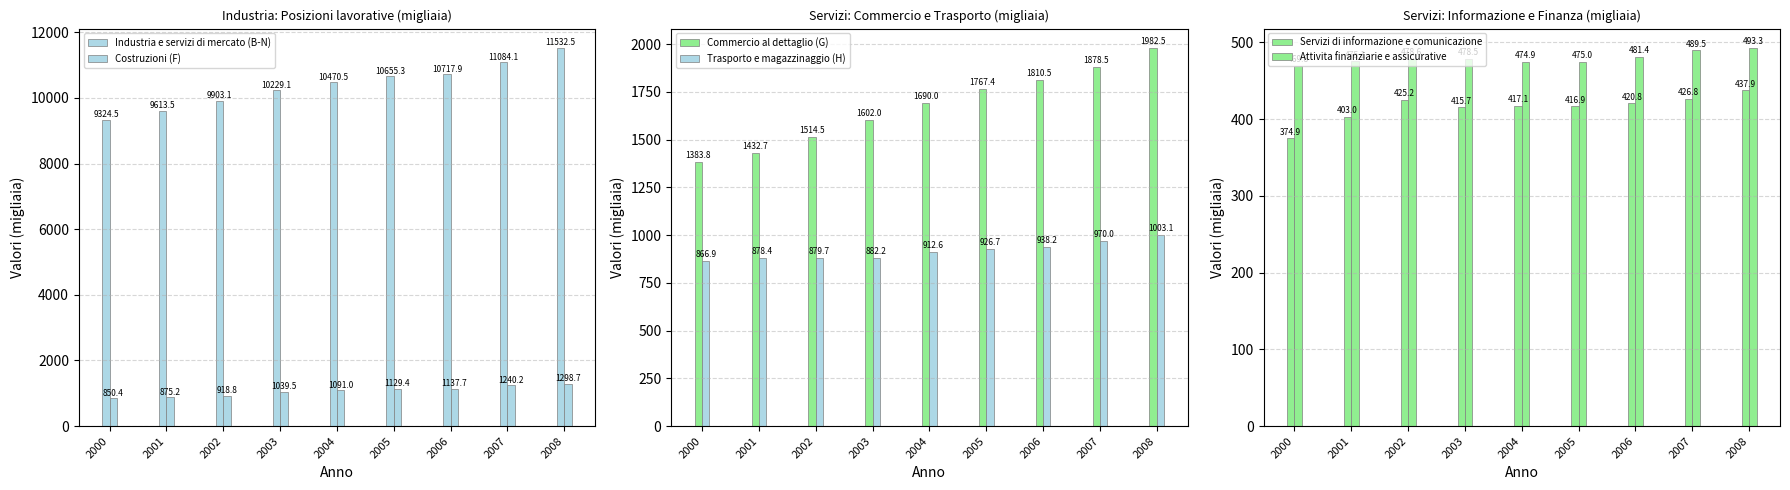

What is the maximum value shown in the chart?

11532.5